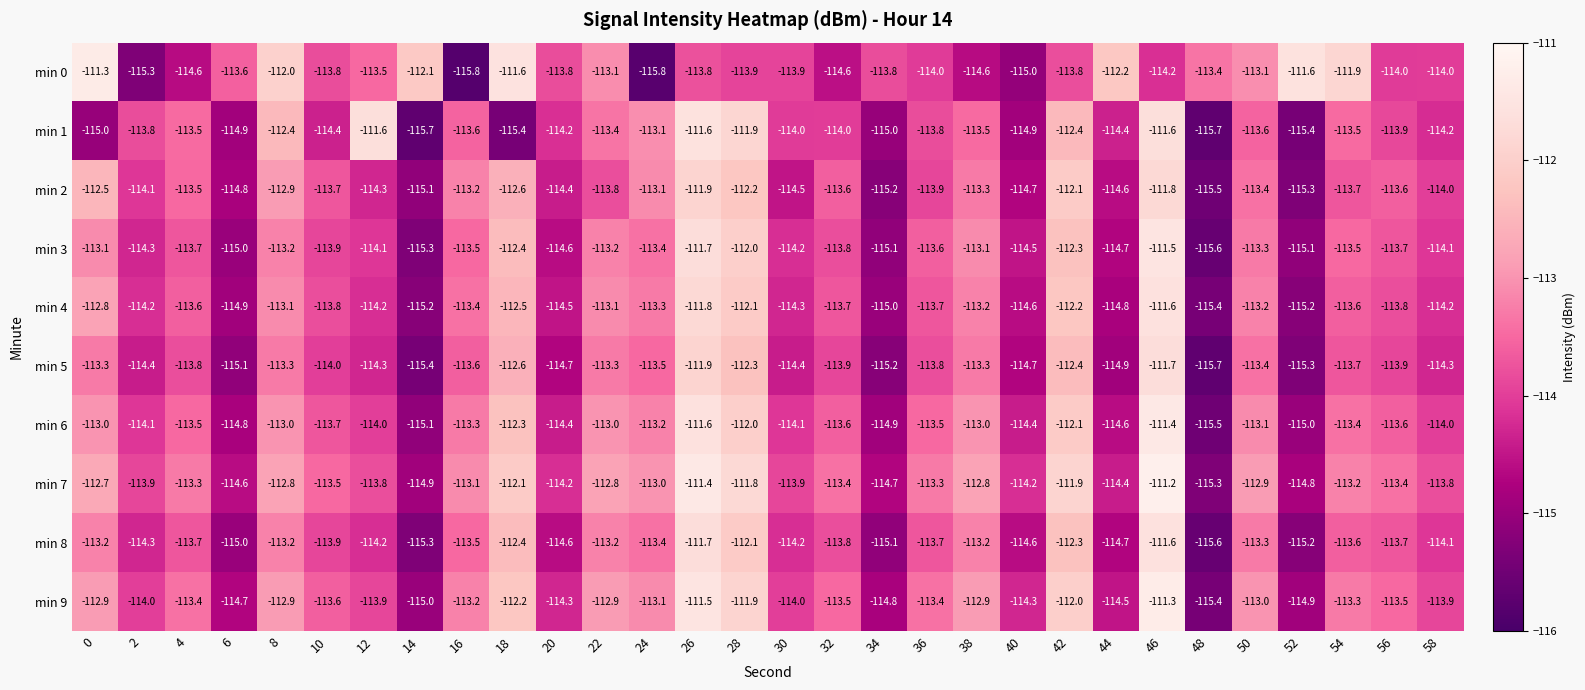

At which category is the sum across all series the highest?

46